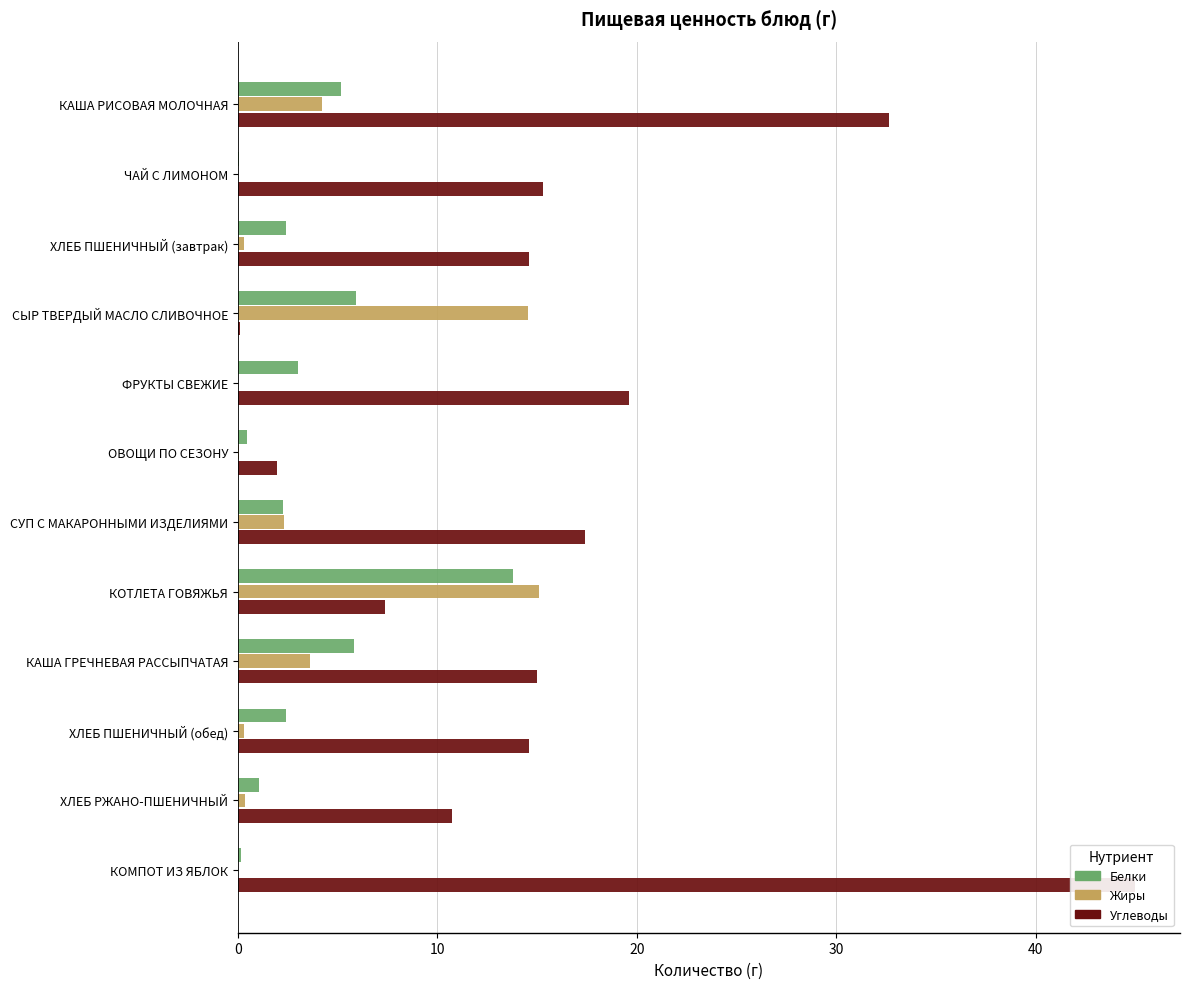

The Углеводы series shows 32.7 at КАША РИСОВАЯ МОЛОЧНАЯ. True or false?

True